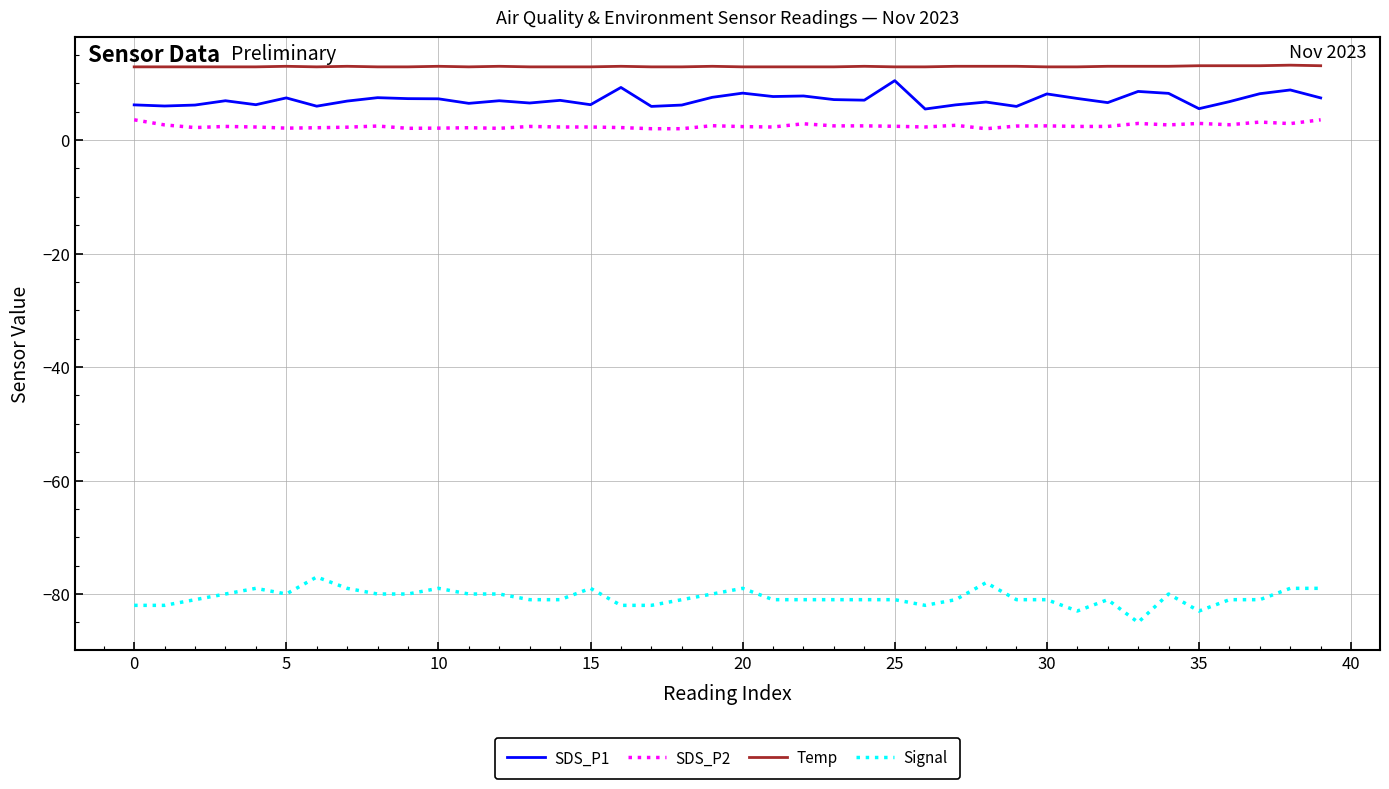

What is the difference between the maximum and minimum values in the Signal series?

8.0